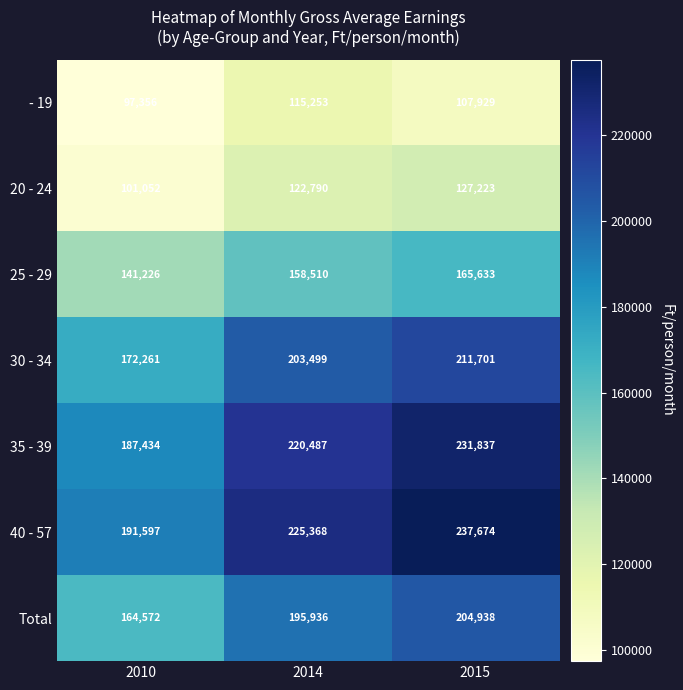

At which label does 20 - 24 reach its peak?

2015